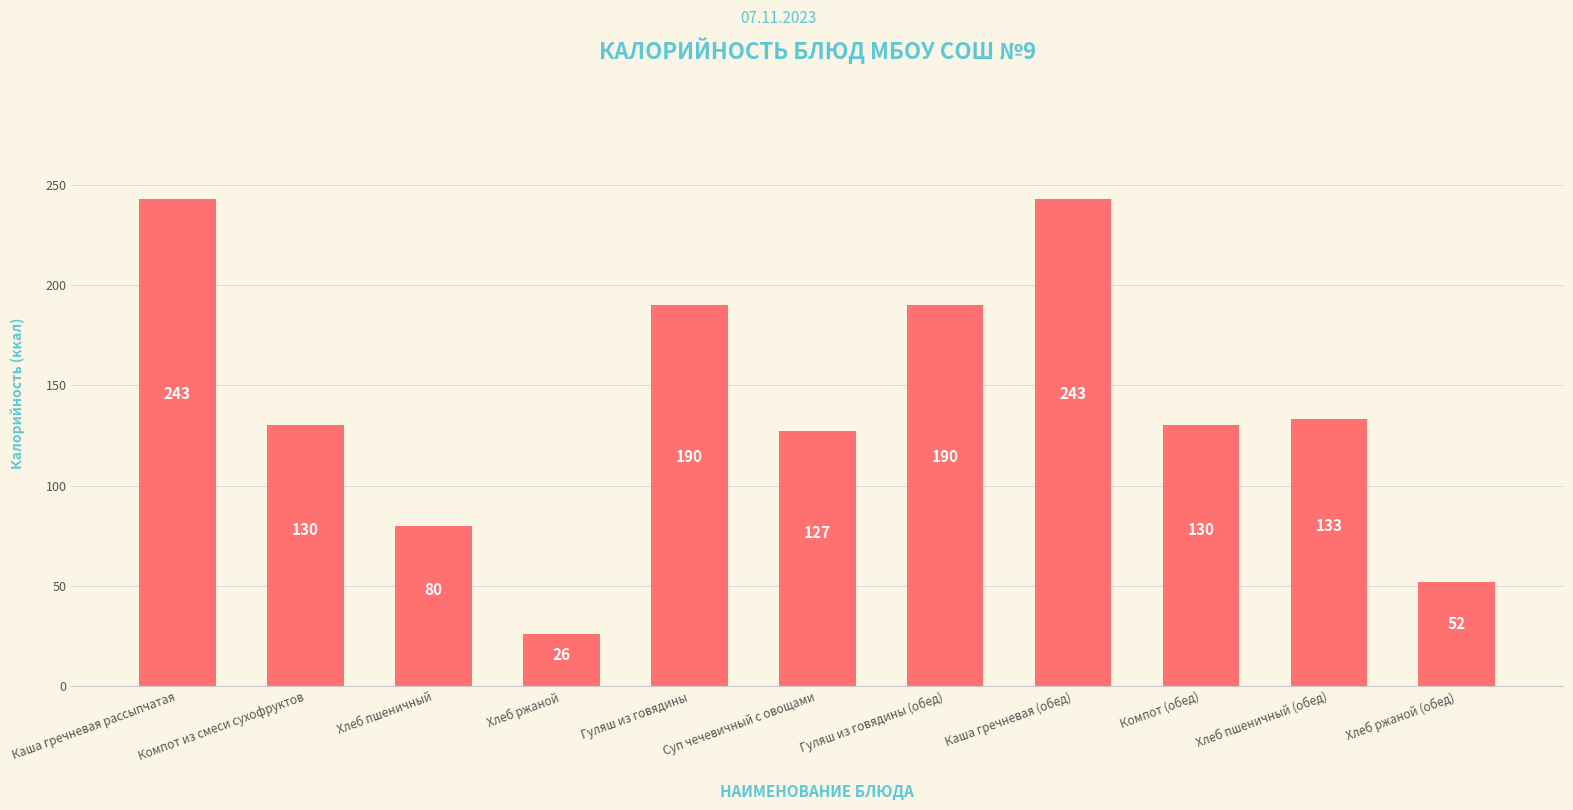

What is the difference between the maximum and minimum values?

217